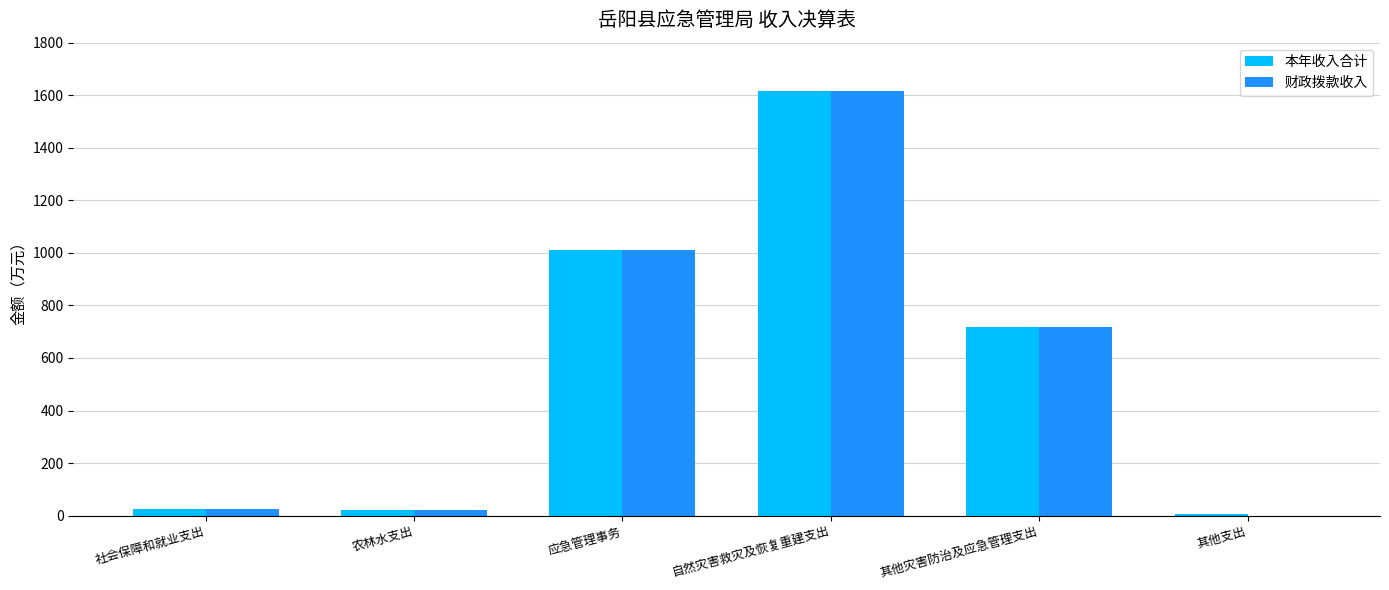

At which category is the sum across all series the highest?

自然灾害救灾及恢复重建支出